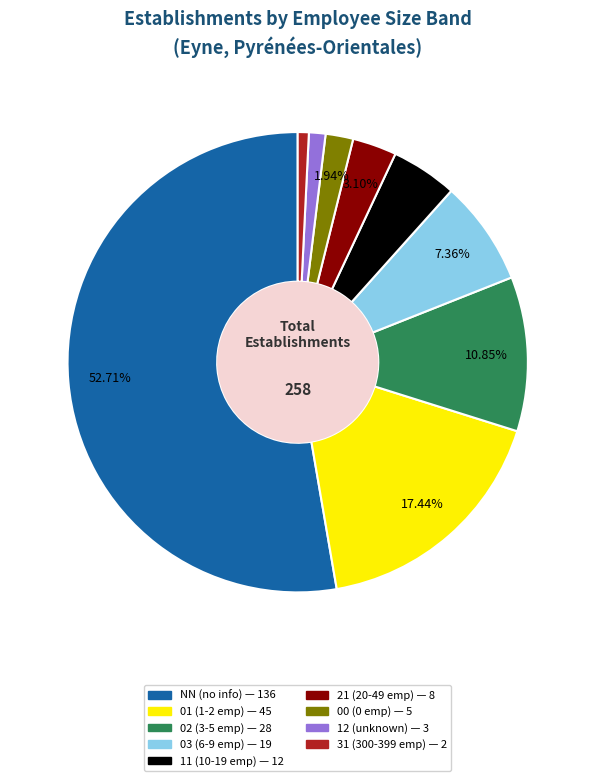

Which slice is the largest?

NN